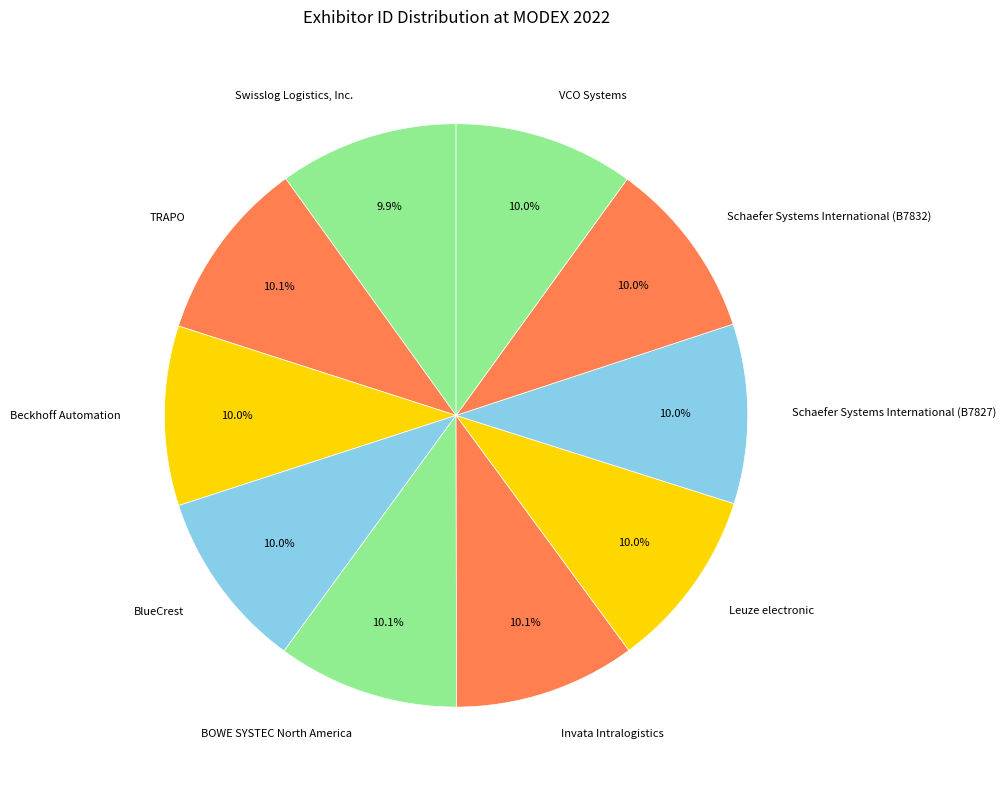

Combined, do Invata Intralogistics and Schaefer Systems International (B7832) account for over 50%?

No